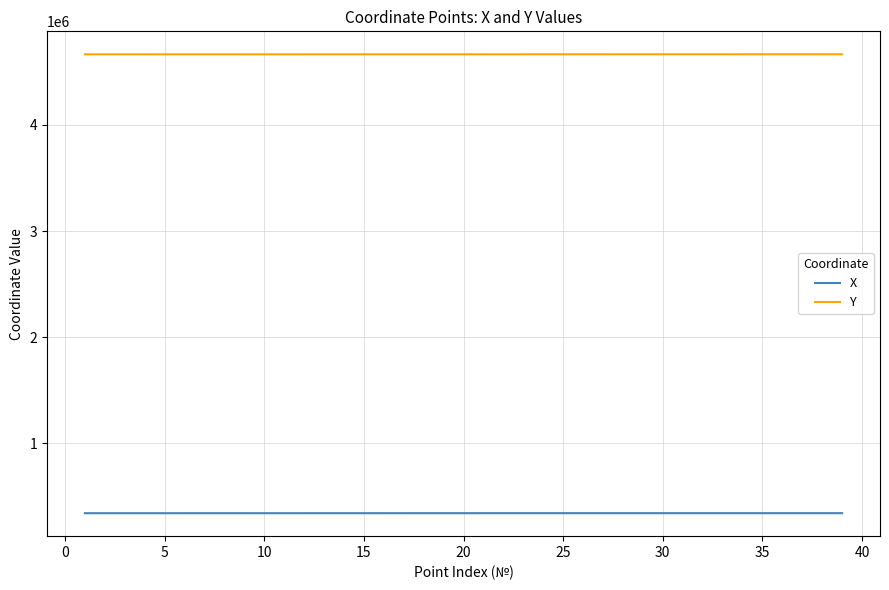

What is the highest value of the X series?

338881.0